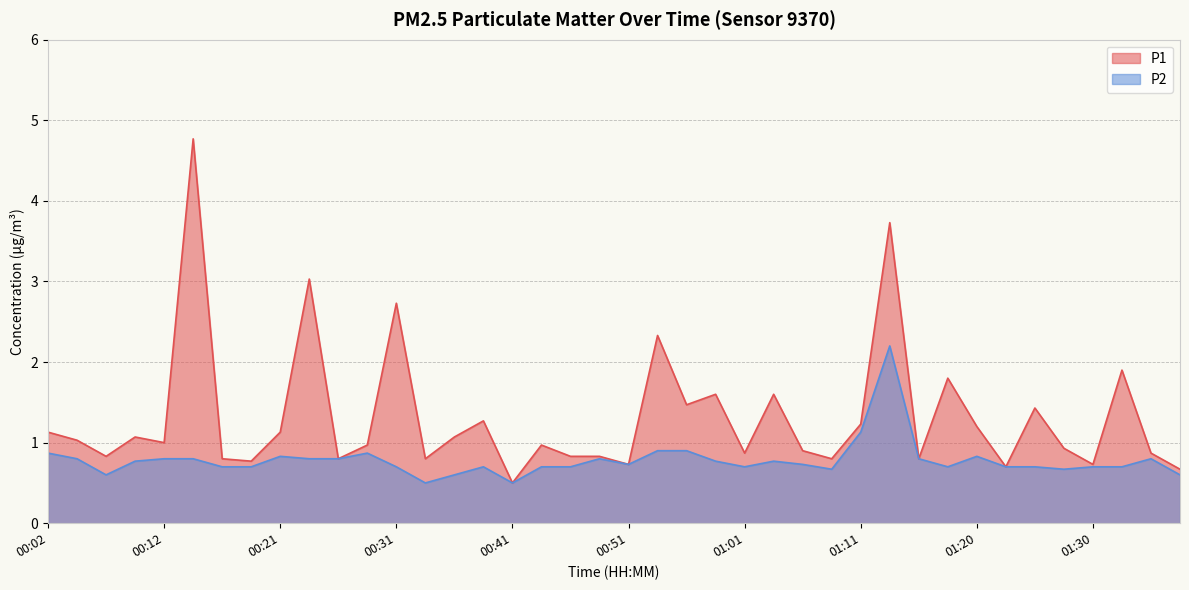

What is the minimum value for P1?

0.5